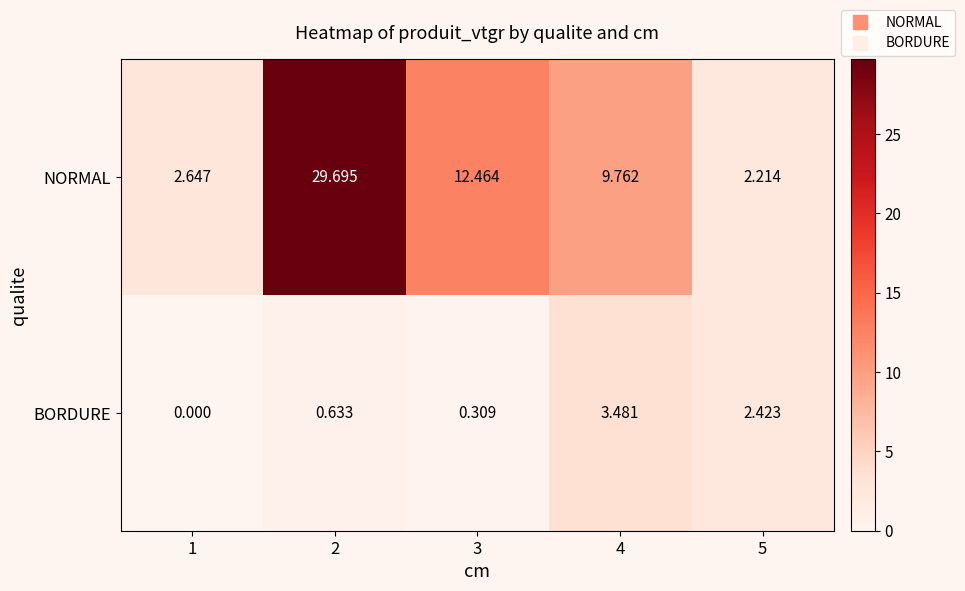

At 5, list the series in order from smallest to largest.

NORMAL, BORDURE